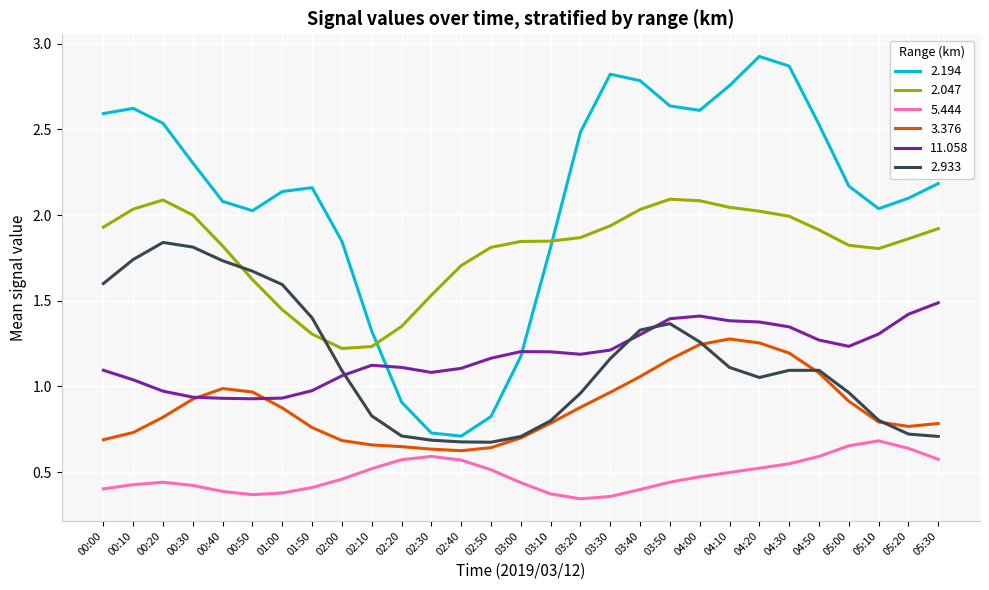

Which series has the largest range (max minus min)?

2.194